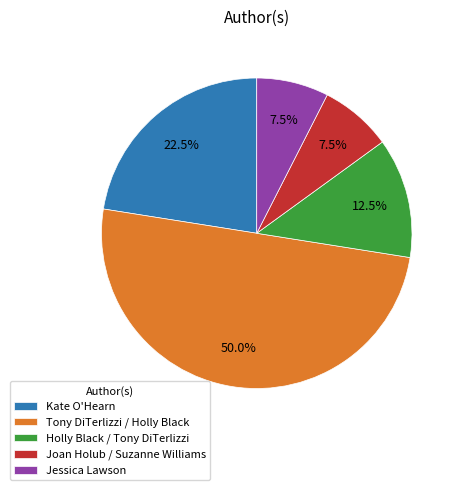

How many segments does this pie chart have?

5